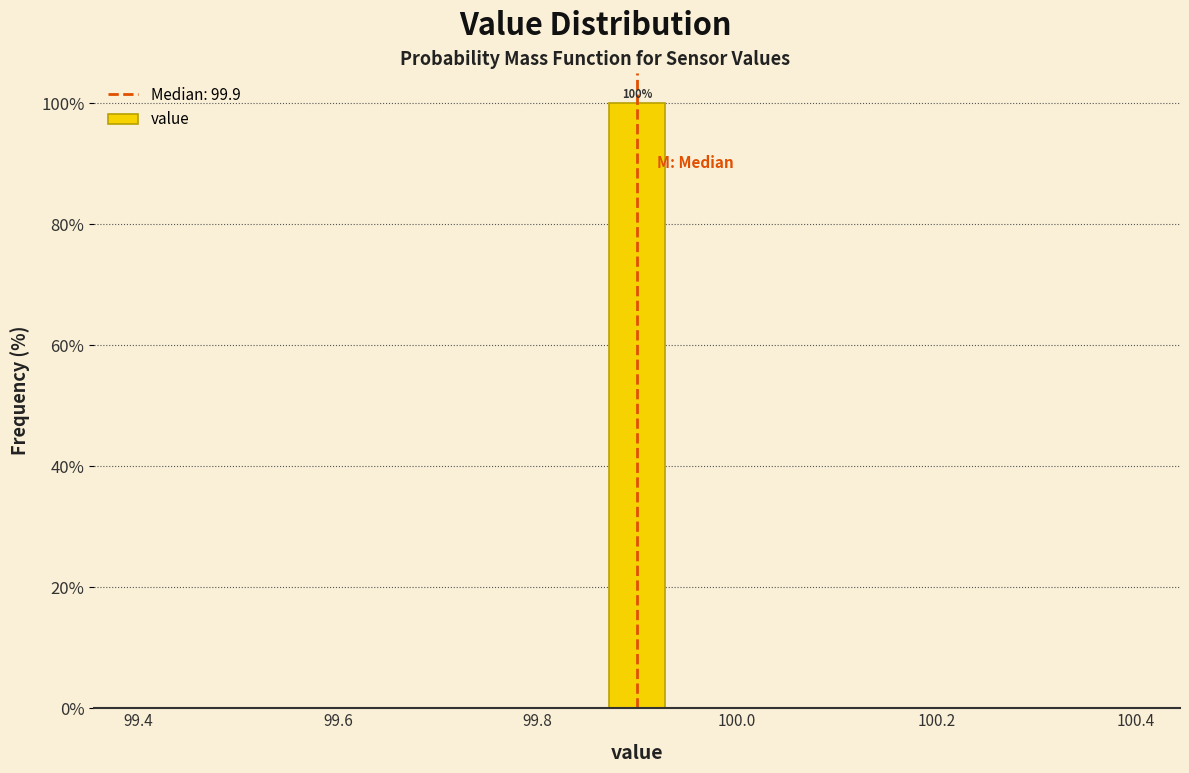

Read against the x-axis, roughly where is the centre of the tallest bar?

99.90